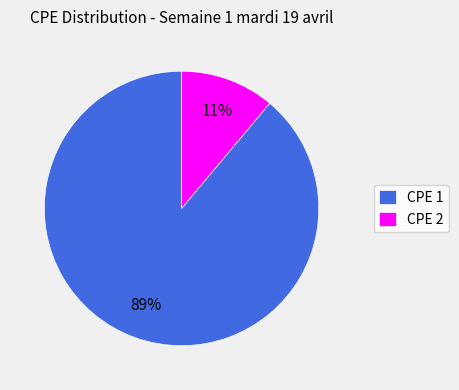

To the nearest percent, what is the difference between the CPE 2 and CPE 1 slice percentages?

78%